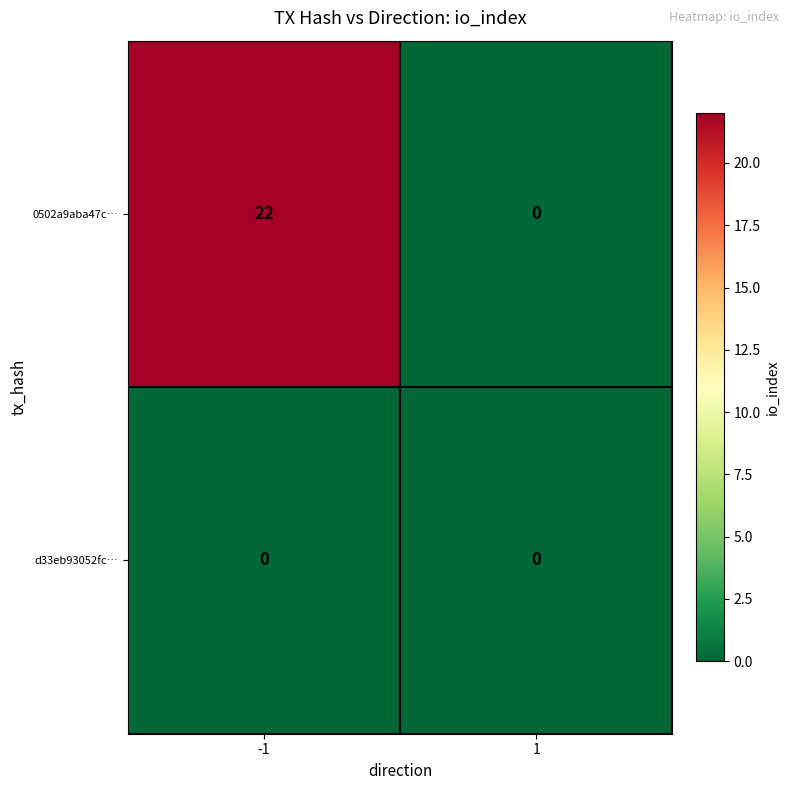

Reading right to left, extract all data points from this chart.

0502a9aba47c…: 1=0	-1=22
d33eb93052fc…: 1=0	-1=0